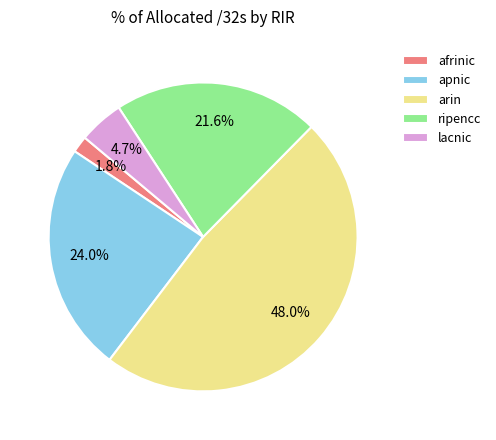

What is the smallest slice in the pie chart?

afrinic